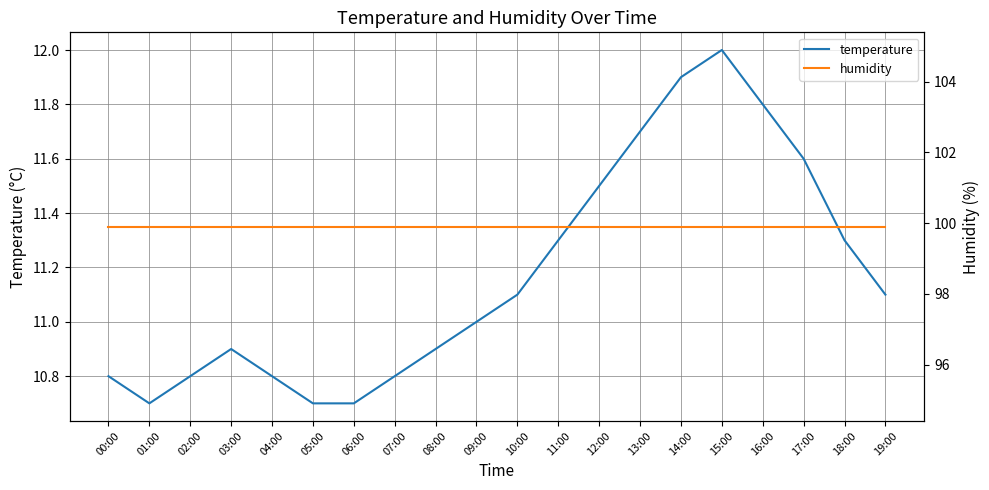

True or false: humidity has a value of 157.0 at 05:00.

False